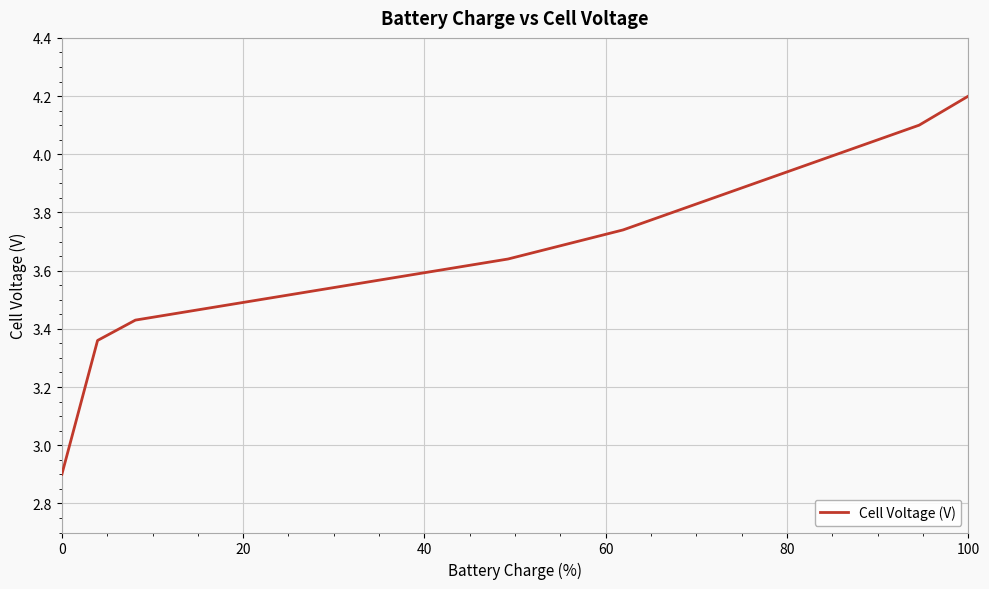

What is the minimum value shown in the chart?

2.9